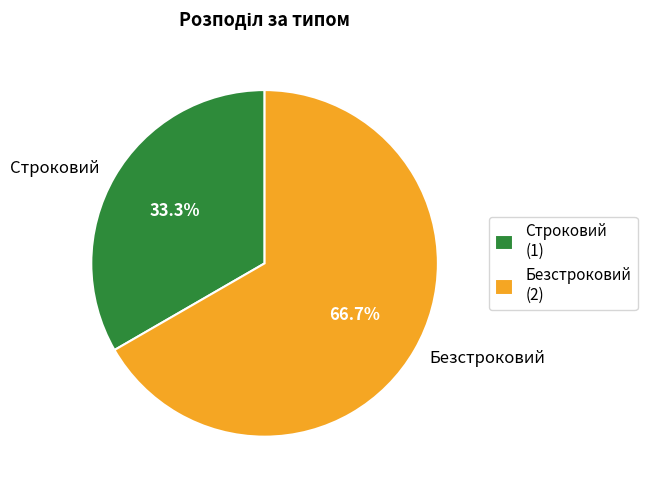

What is the smallest slice in the pie chart?

Строковий